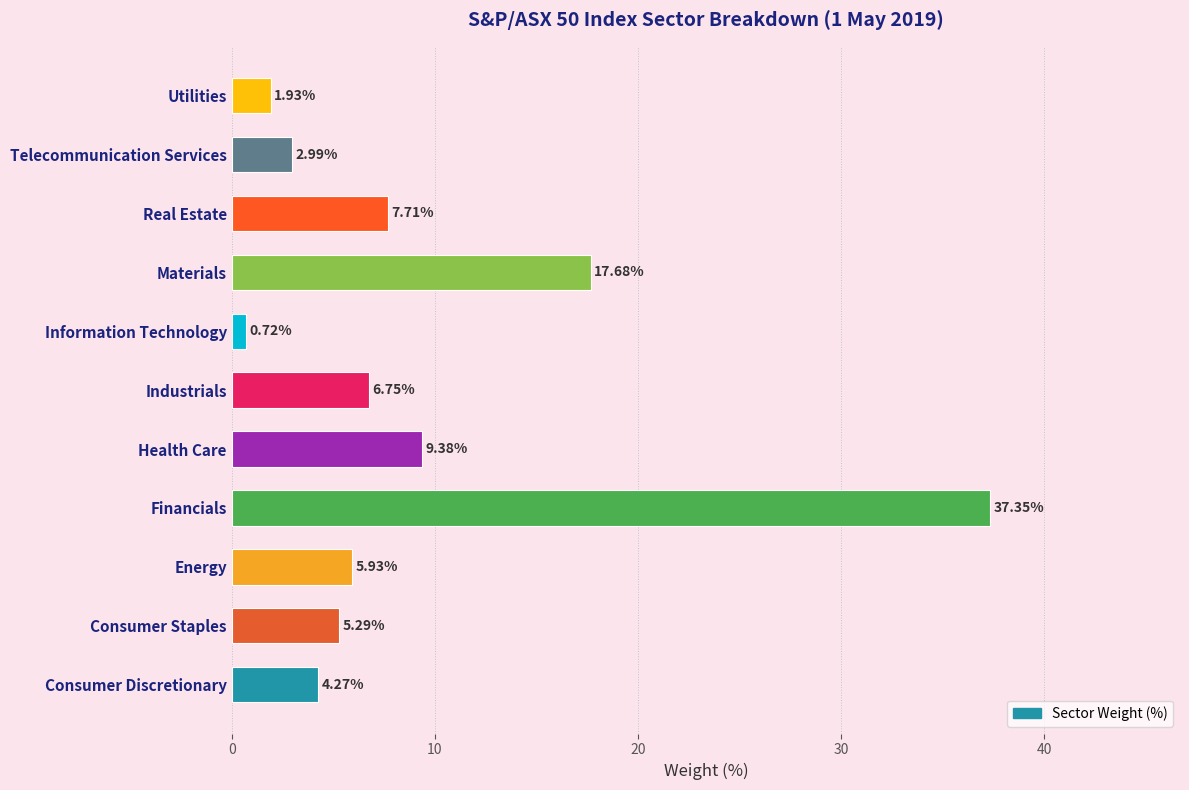

Where is the data nearest to the value 19?

Materials